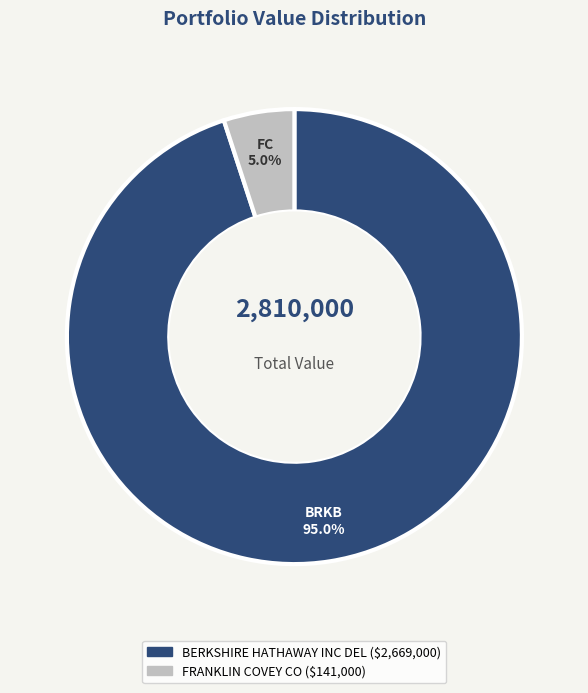

What is the ratio of the value at FRANKLIN COVEY CO to the value at BERKSHIRE HATHAWAY INC DEL?

0.1